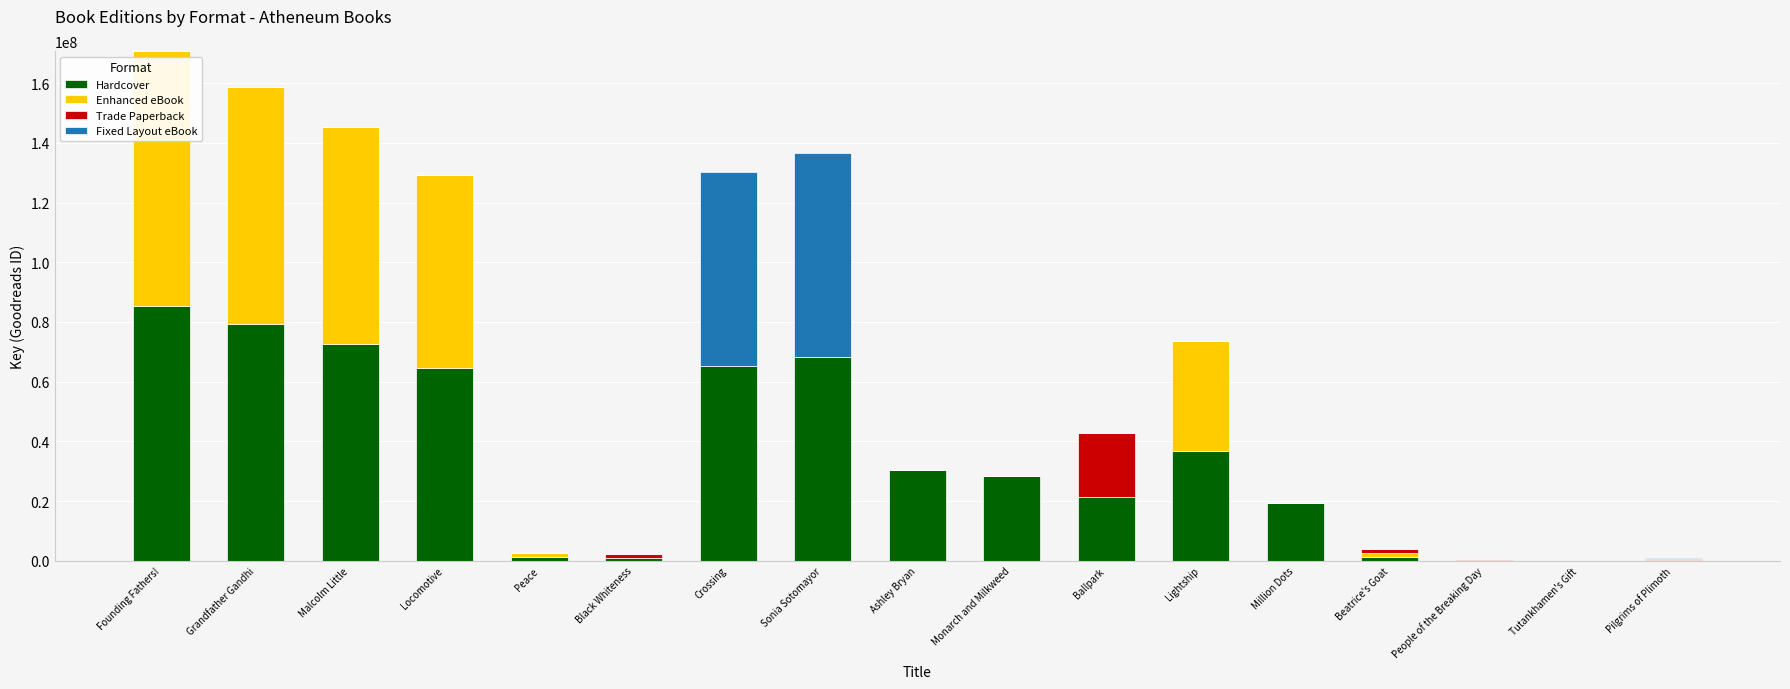

The value of Hardcover at Million Dots is 33746377. True or false?

False